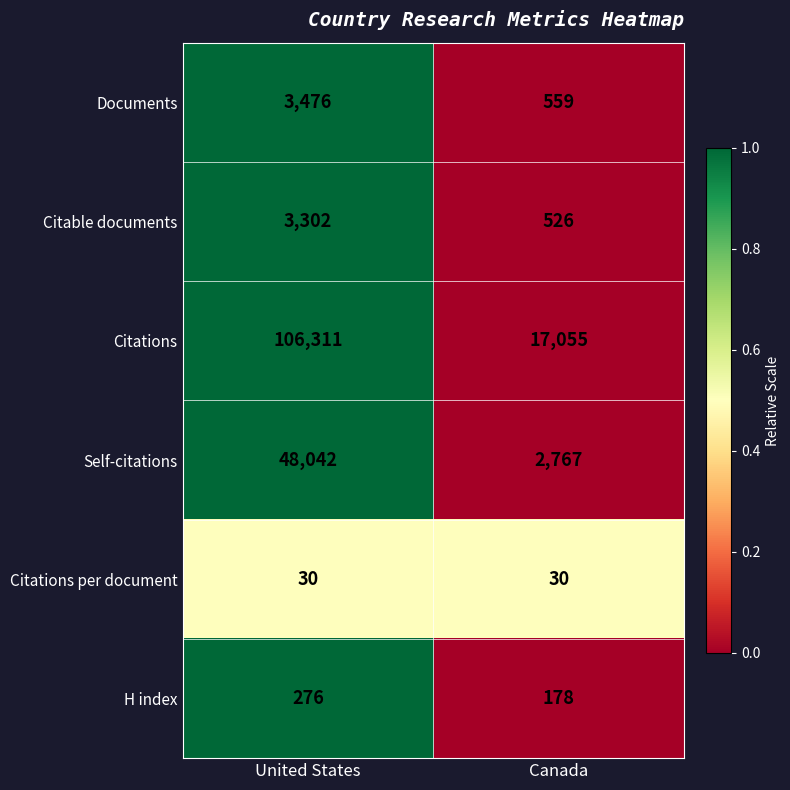

Rank the series by their maximum value, from lowest to highest.

Citations per document, H index, Citable documents, Documents, Self-citations, Citations